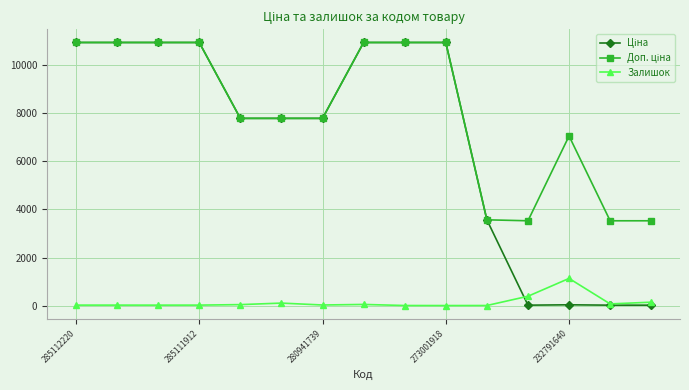

How many categories are shown in the chart?

15